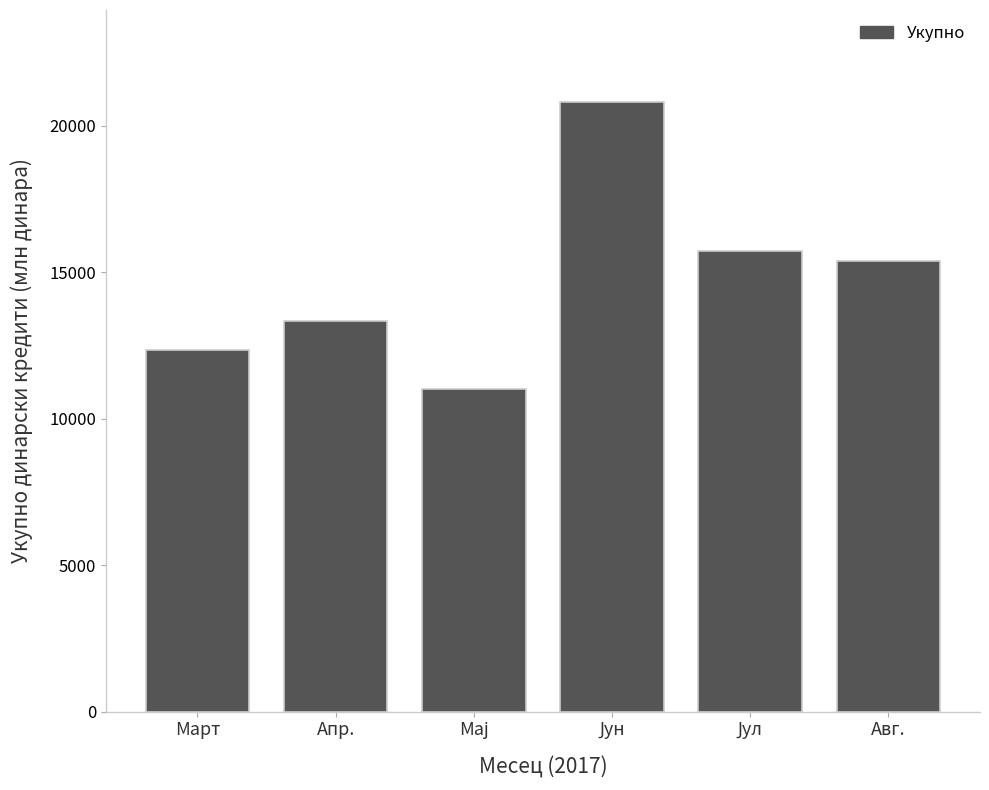

Reading left to right, what are all the values shown in this chart?

12356.9	13324.9	11010.9	20832.4	15729.2	15402.2